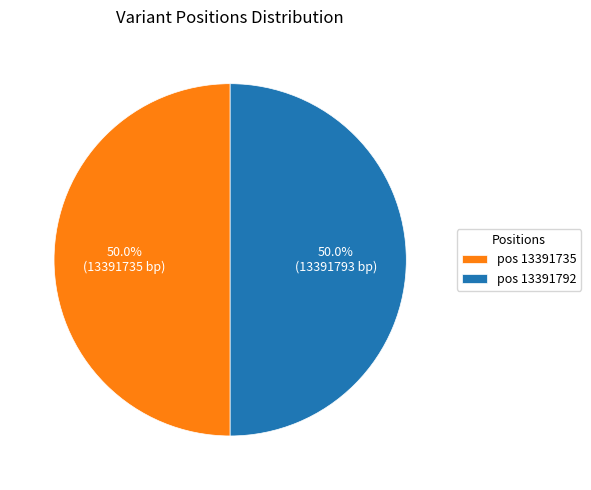

What is the ratio of the value at pos 13391735 to the value at pos 13391792?

1.0